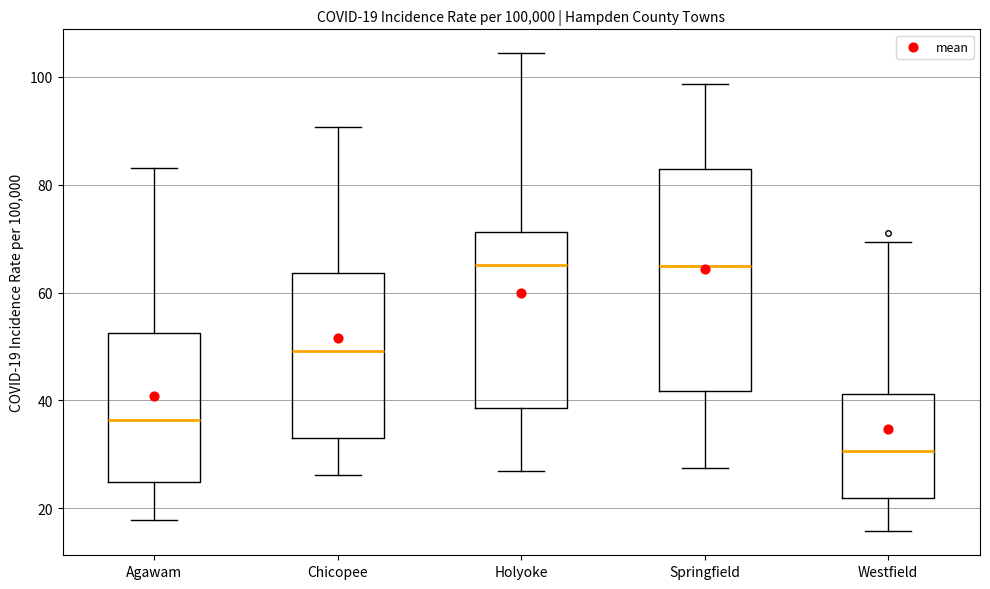

Which box is the tallest, from its lower edge to its upper edge?

Springfield